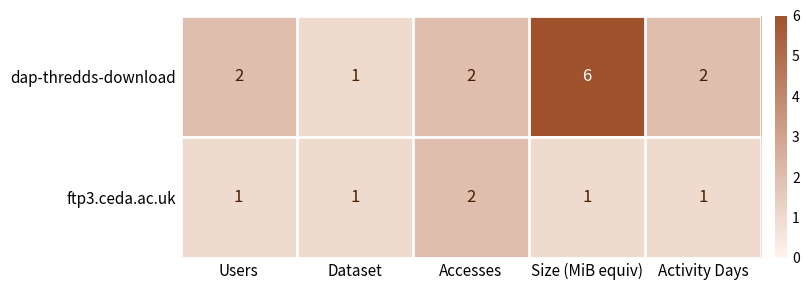

Between Size (MiB equiv) and Activity Days, which series saw the biggest shift?

dap-thredds-download